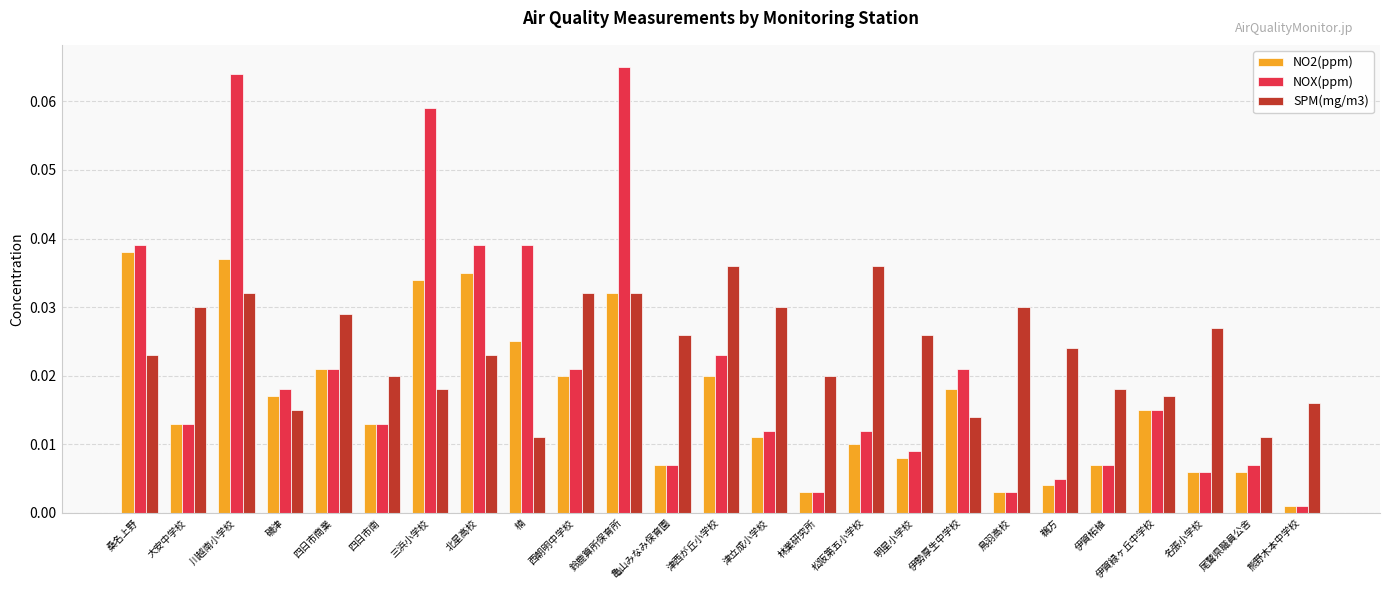

What is the sum of all NOX(ppm) values?

0.5